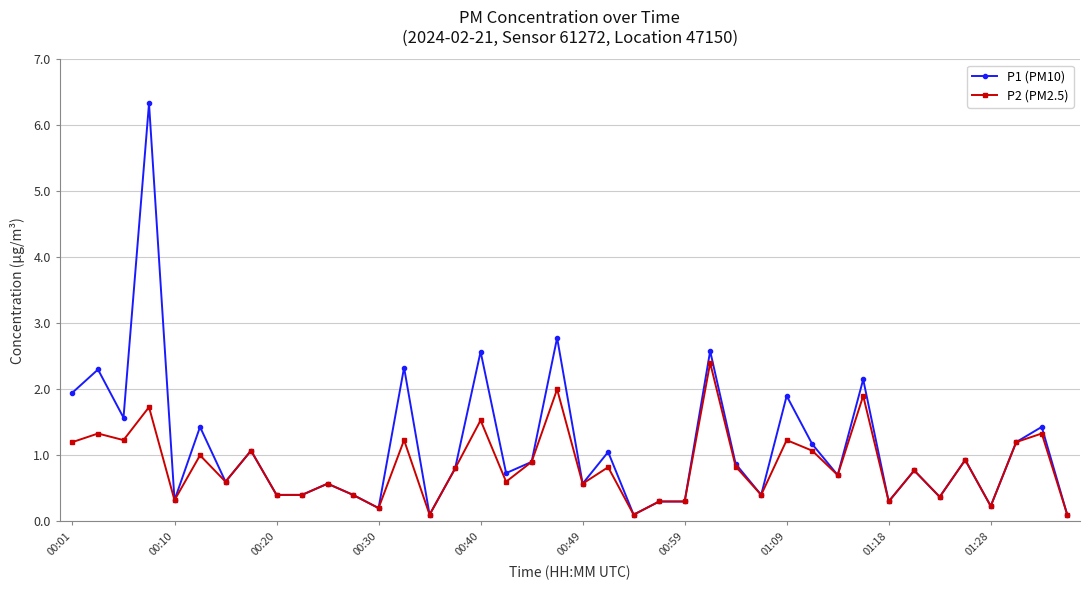

What is the value of the P1 (PM10) point at the 29th from the left?

1.9